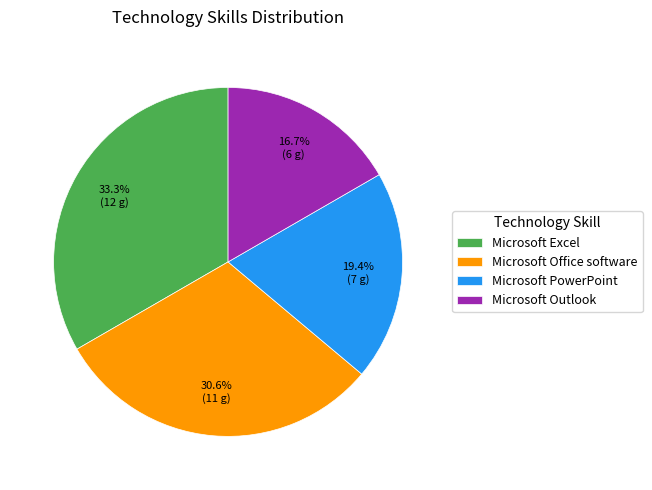

To the nearest percent, what percentage of the pie is Microsoft Excel?

33%